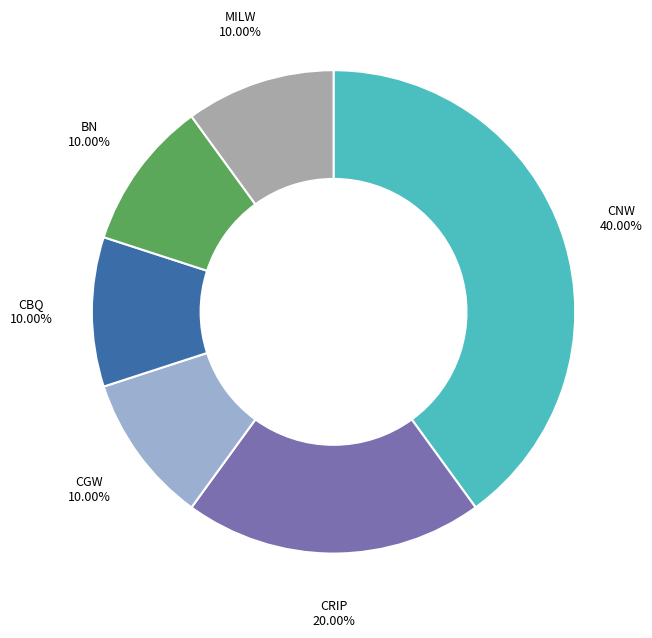

Is there any slice that represents more than half of the pie?

No